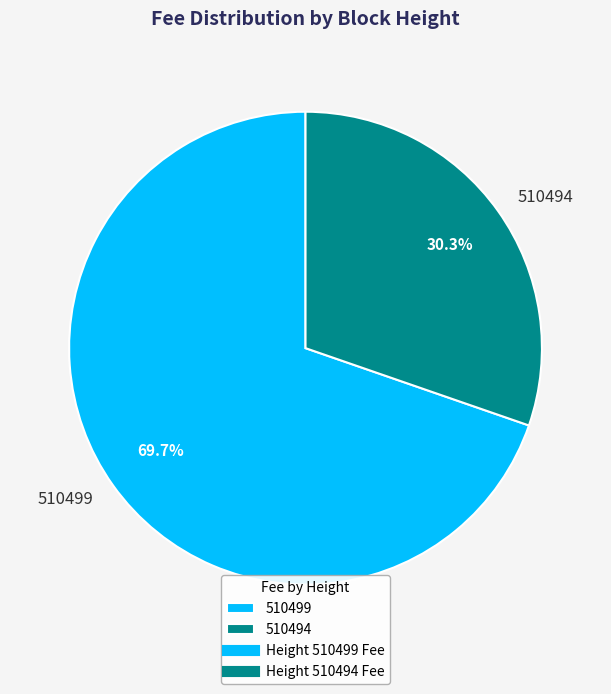

What is the majority slice?

510499